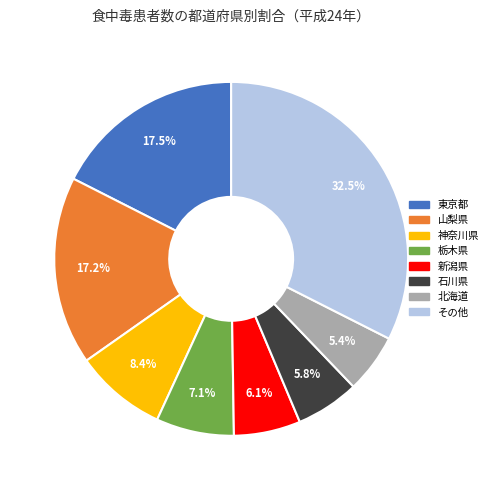

Is there any slice that represents more than half of the pie?

No